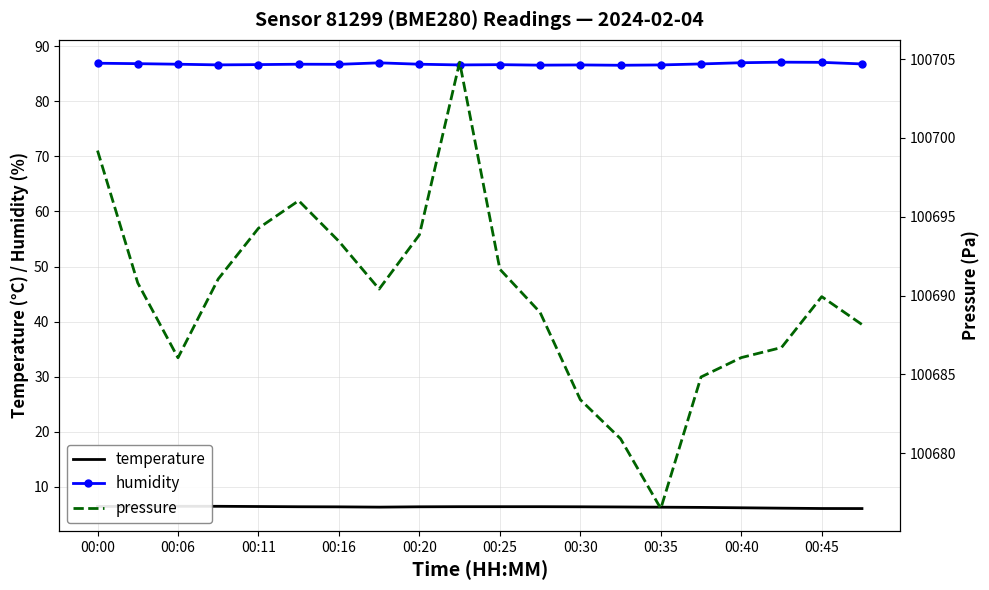

True or false: humidity has more than 0 points higher than both neighbors.

True